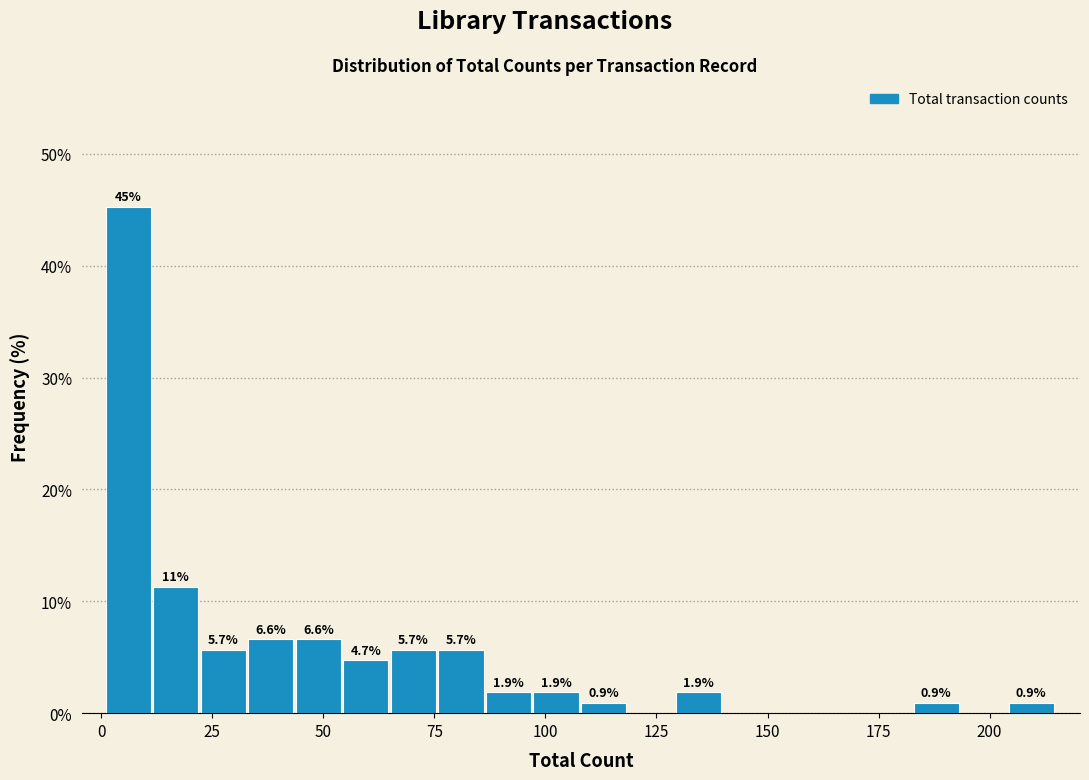

Read against the x-axis, roughly where is the centre of the tallest bar?

5